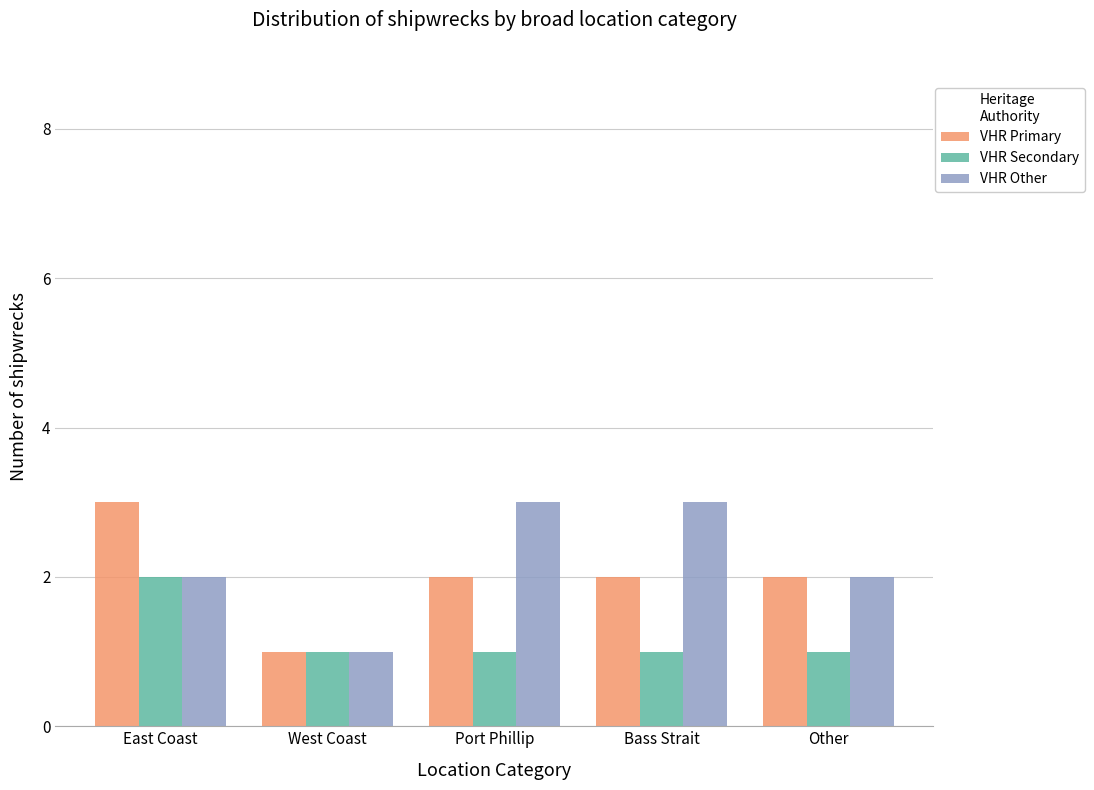

Rank the series at Port Phillip from highest to lowest value.

VHR Other, VHR Primary, VHR Secondary